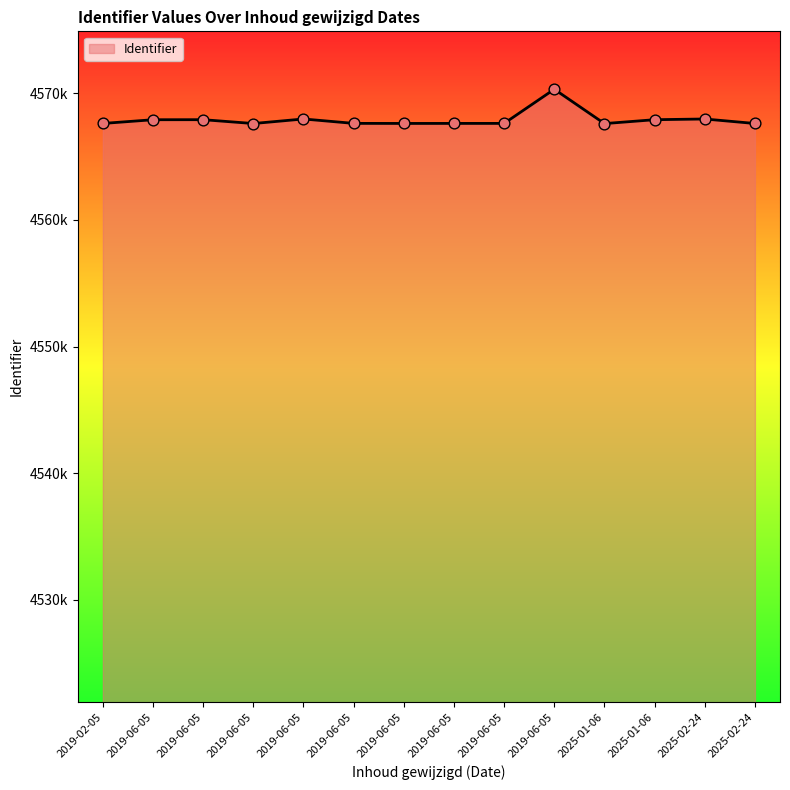

Between 2019-06-05 and 2019-06-05, which is larger?

2019-06-05